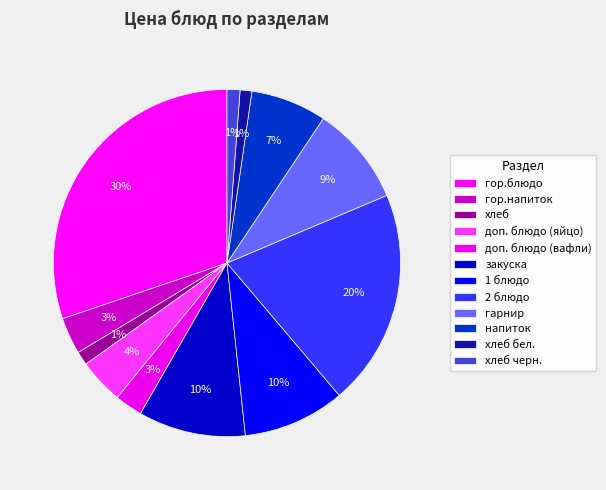

To the nearest percent, what is the combined percentage of гор.блюдо and 2 блюдо?

50%